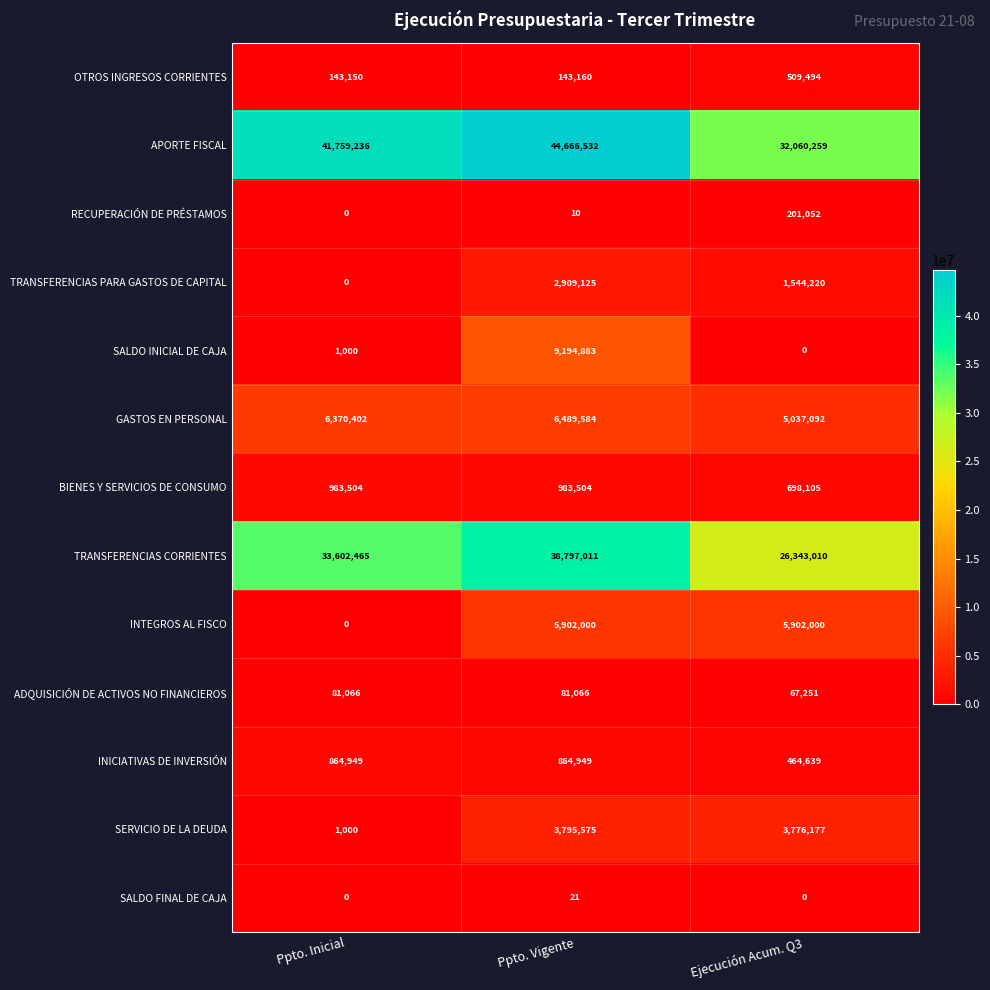

What value does the OTROS INGRESOS CORRIENTES series have at Ppto. Vigente?

143160